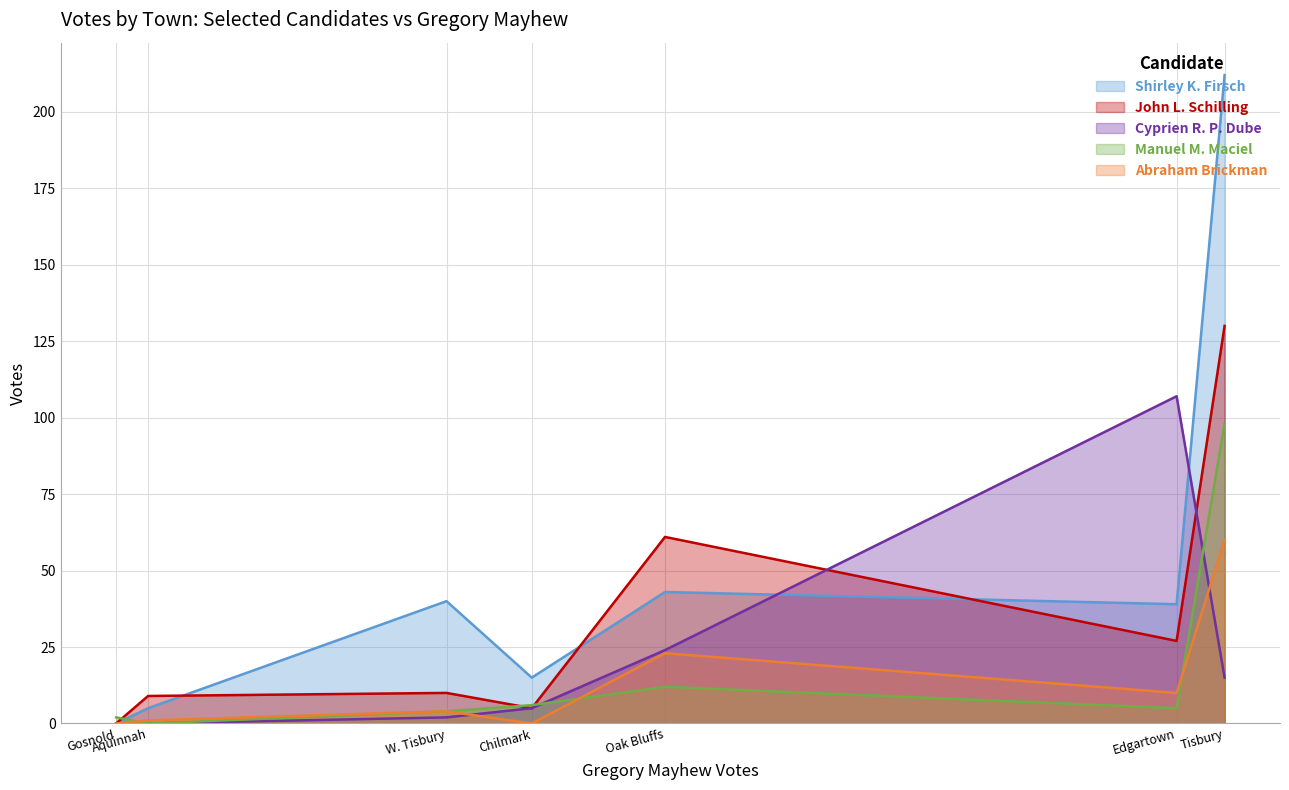

Is the value of Shirley K. Firsch at Chilmark greater than the value of Manuel M. Maciel at Chilmark?

Yes